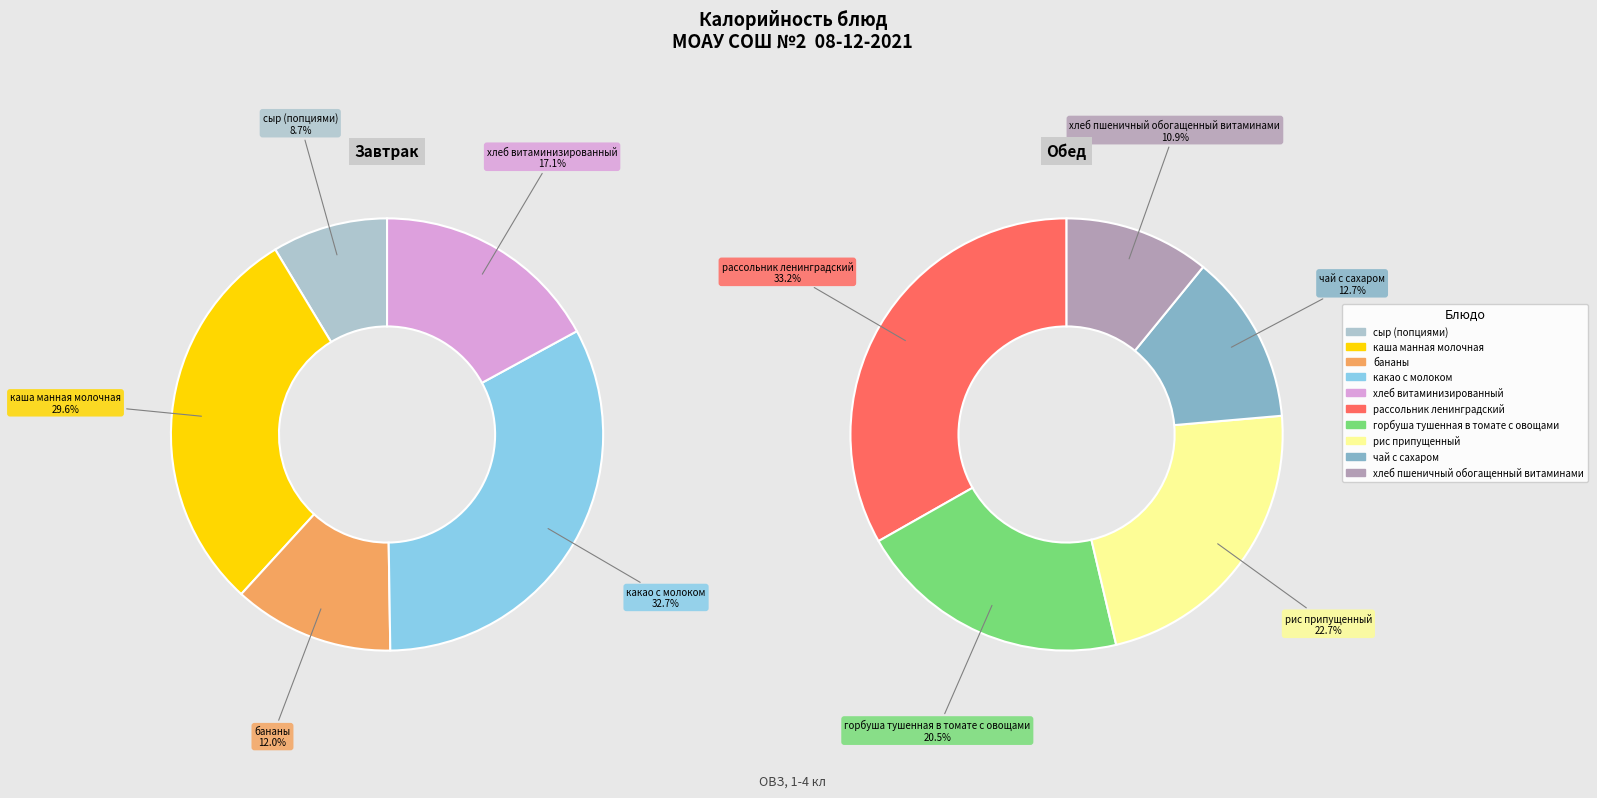

How many segments does this pie chart have?

10